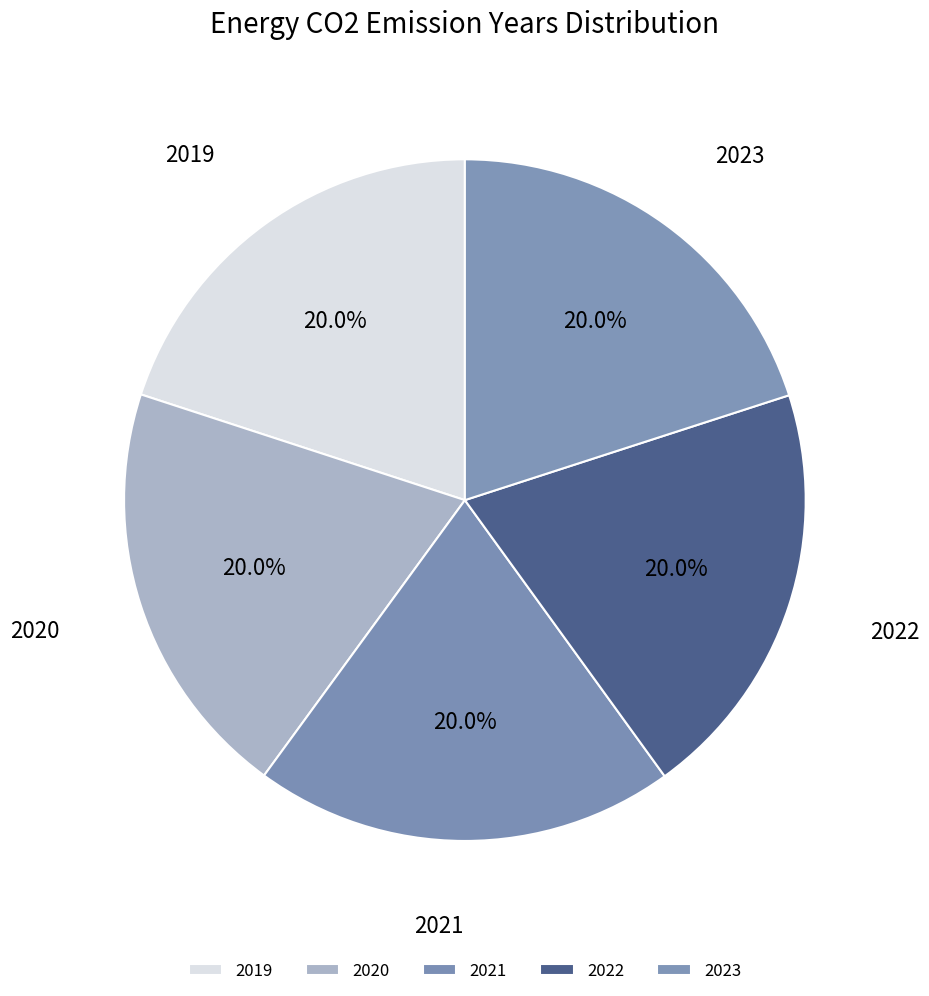

Approximately how many times larger is the value at 2020 compared to 2021?

1.0